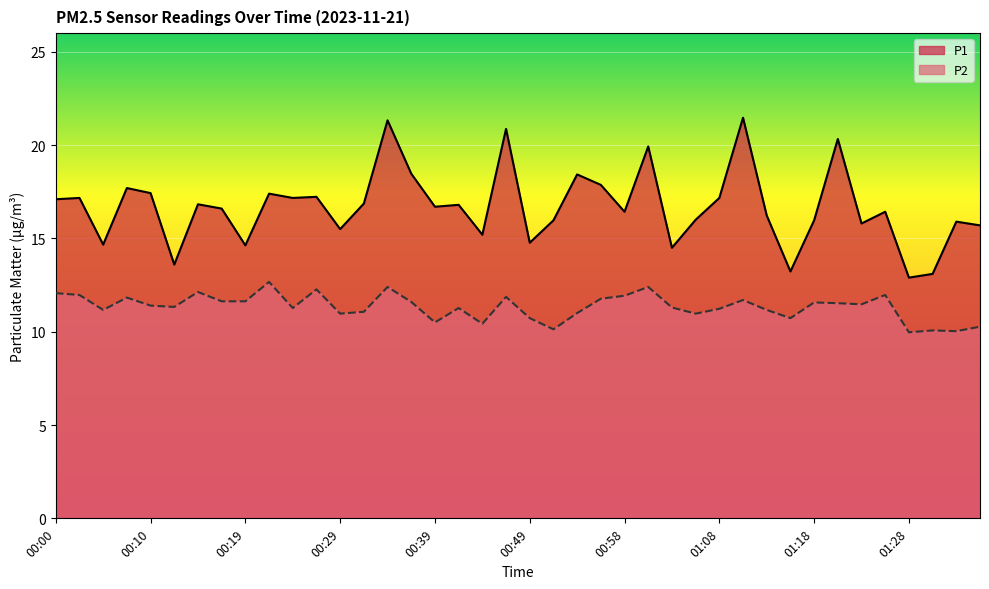

What is the difference between the highest and lowest values at 00:07?

5.9